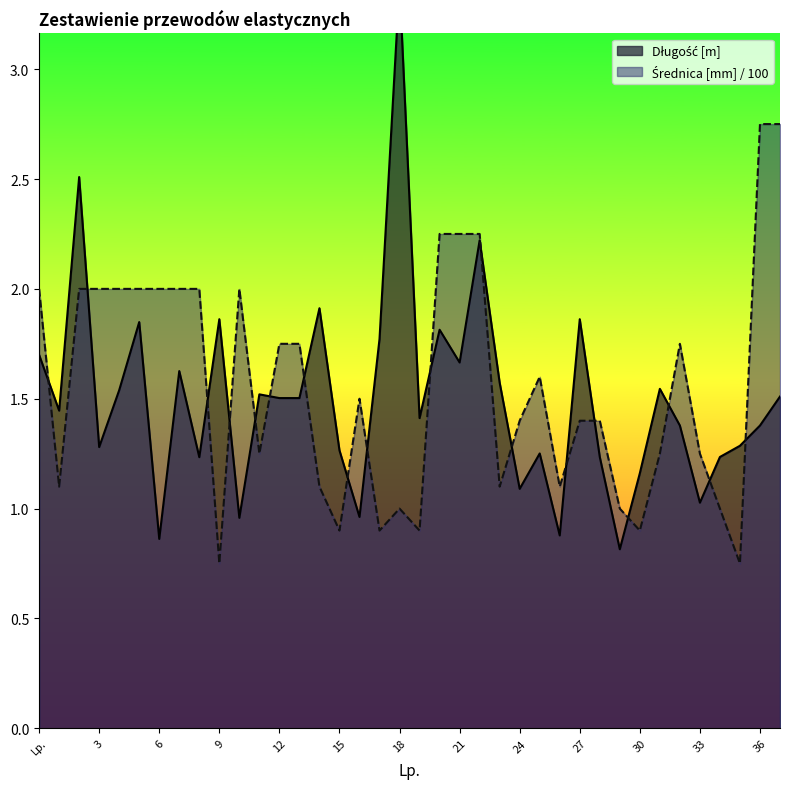

Which series has the largest range (max minus min)?

Długość [m]